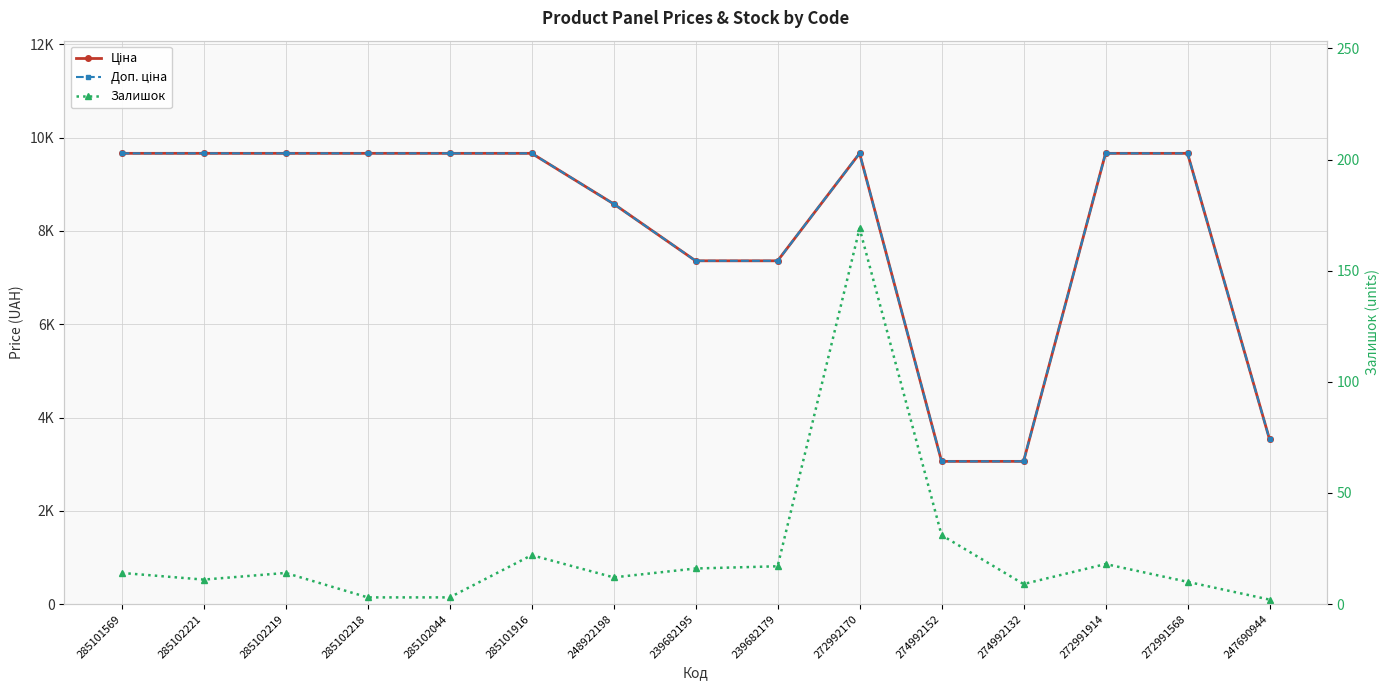

How many lines are shown in the chart?

3